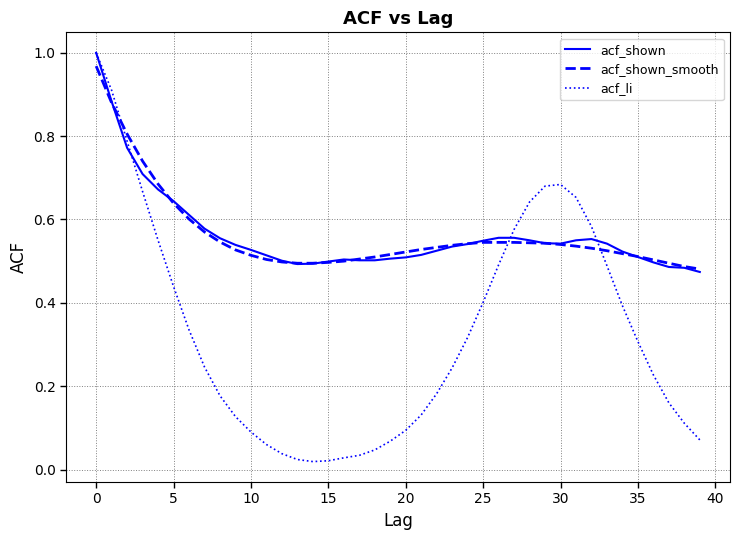

Which series has the widest spread of values?

acf_li